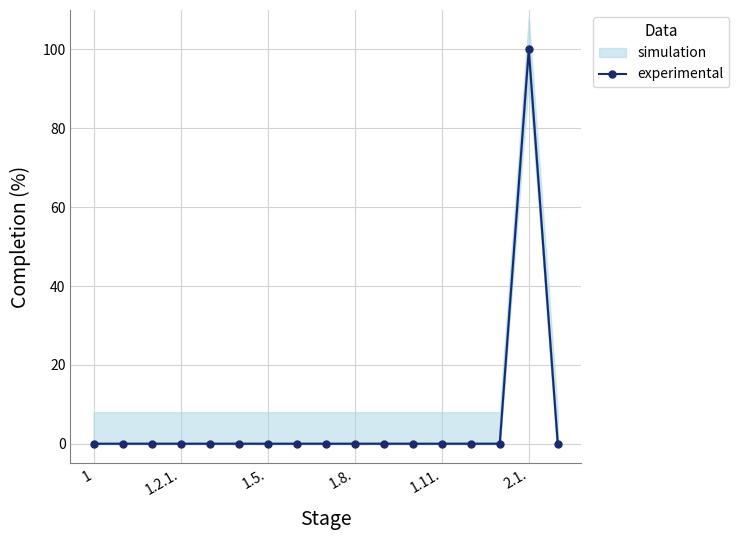

The value of experimental at 1.11. is 0. True or false?

True